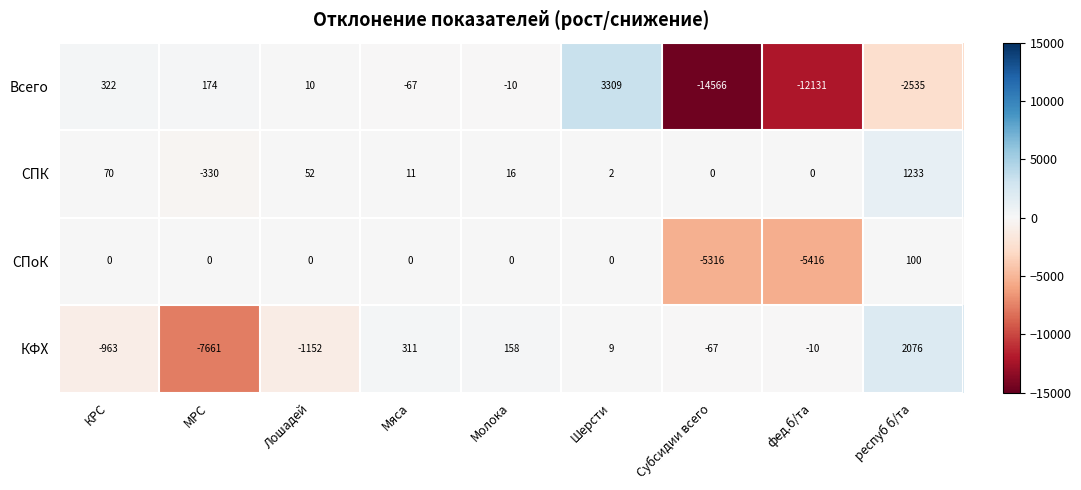

At which category is the sum across all series the highest?

Шерсти